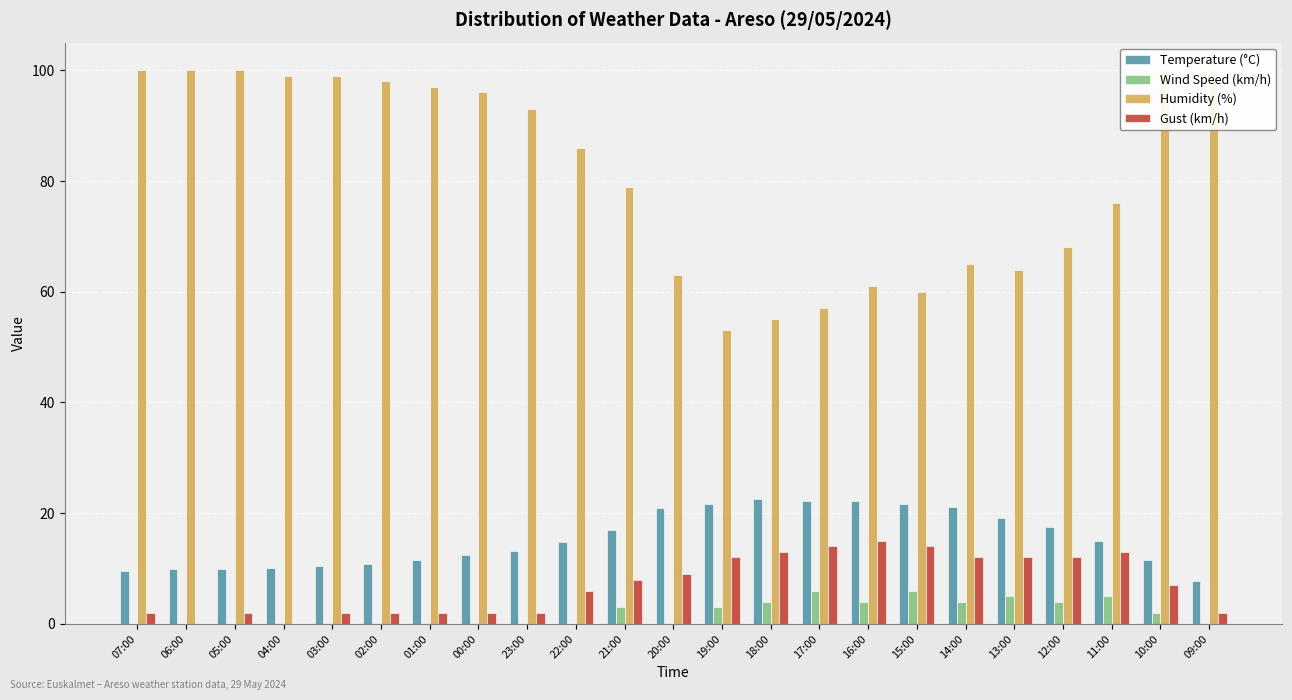

The value of Humidity (%) at 04:00 is 99.0. True or false?

True